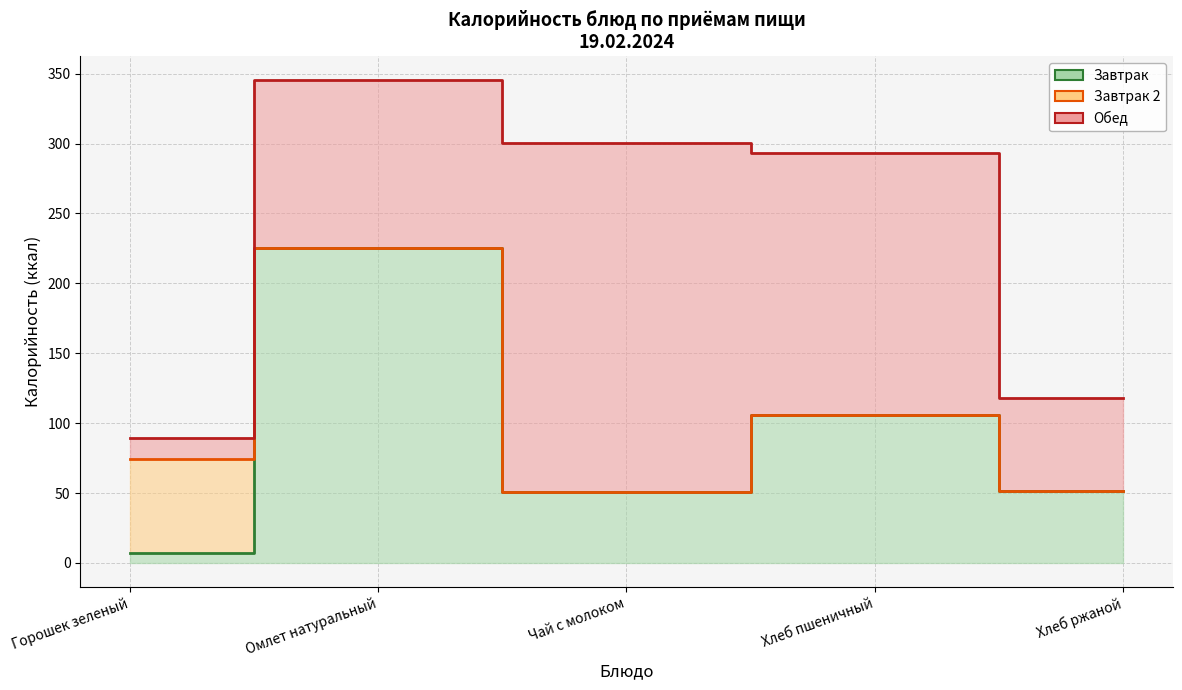

What are all the series names shown in the legend?

Завтрак, Завтрак 2, Обед